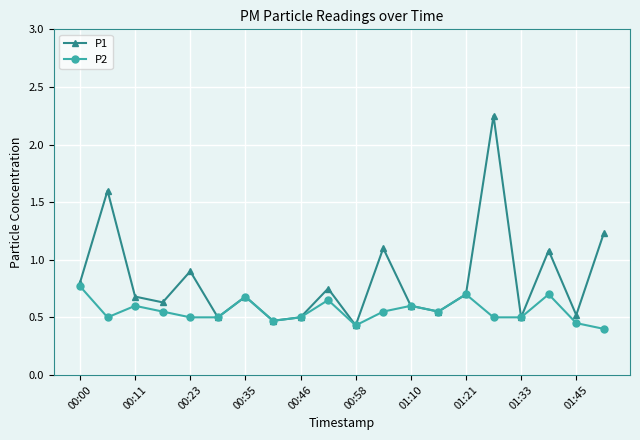

Which series has the largest total across all categories?

P1